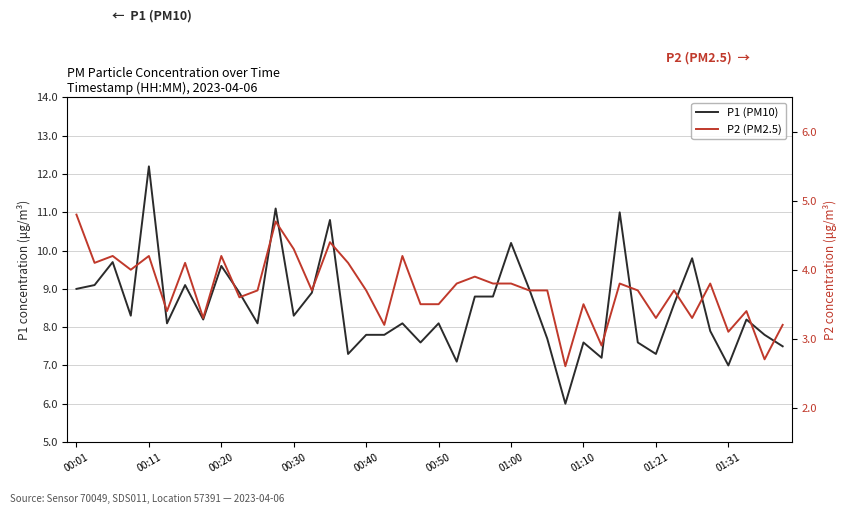

Is it true that P1 (PM10) equals 11.9 at 00:01?

False